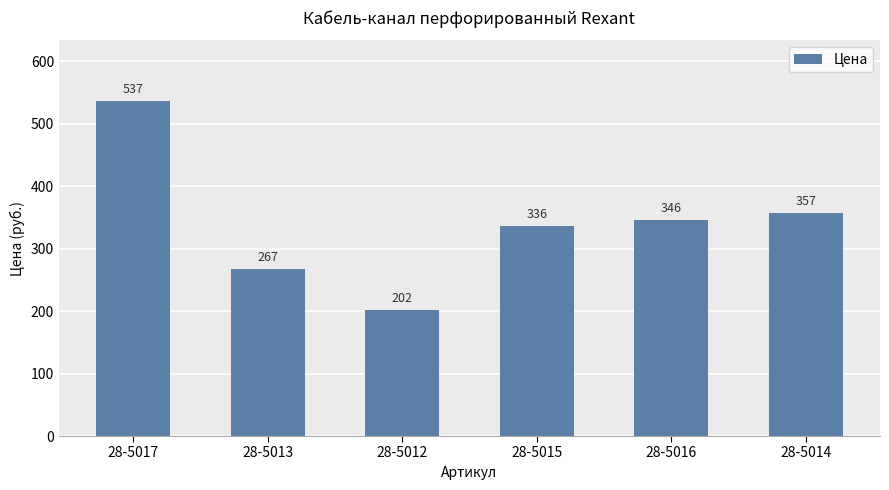

Are the bars horizontal?

No